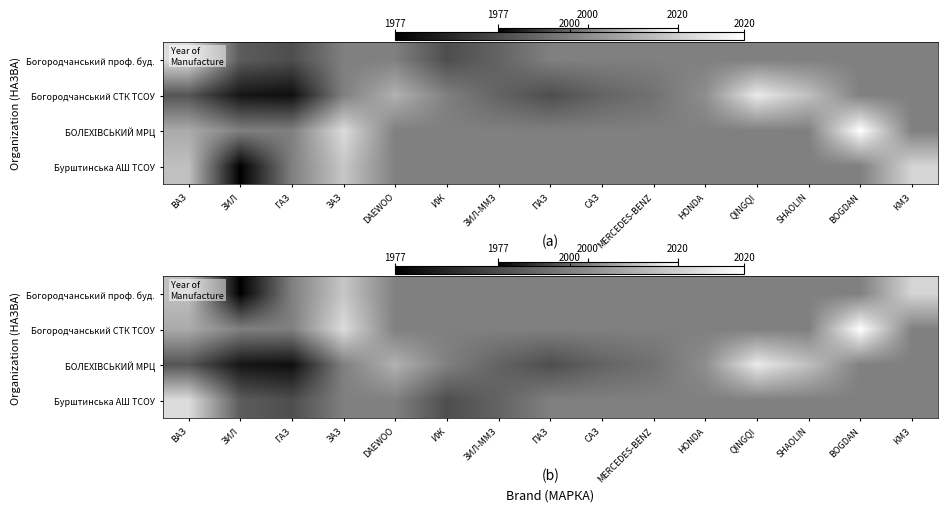

What is the difference between the highest and lowest values at КМЗ?

0.3